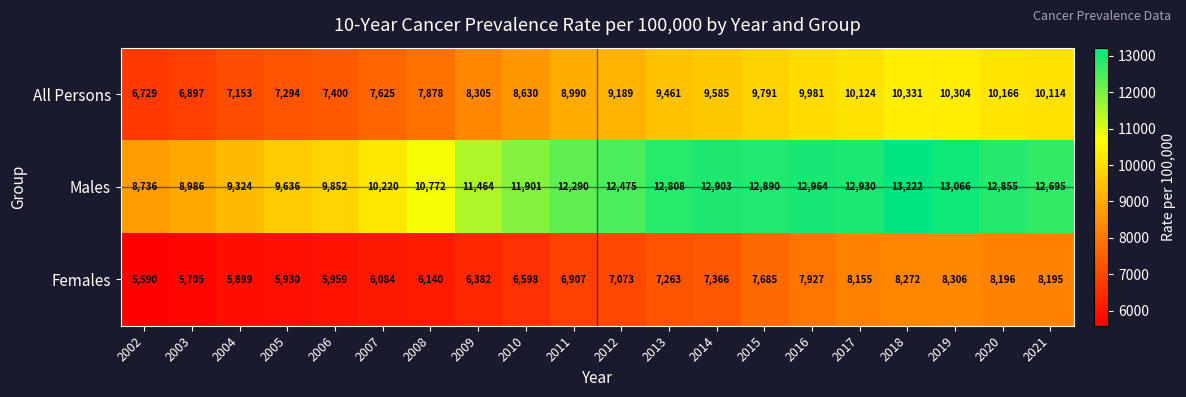

Rank the series by their maximum value, from lowest to highest.

Females, All Persons, Males